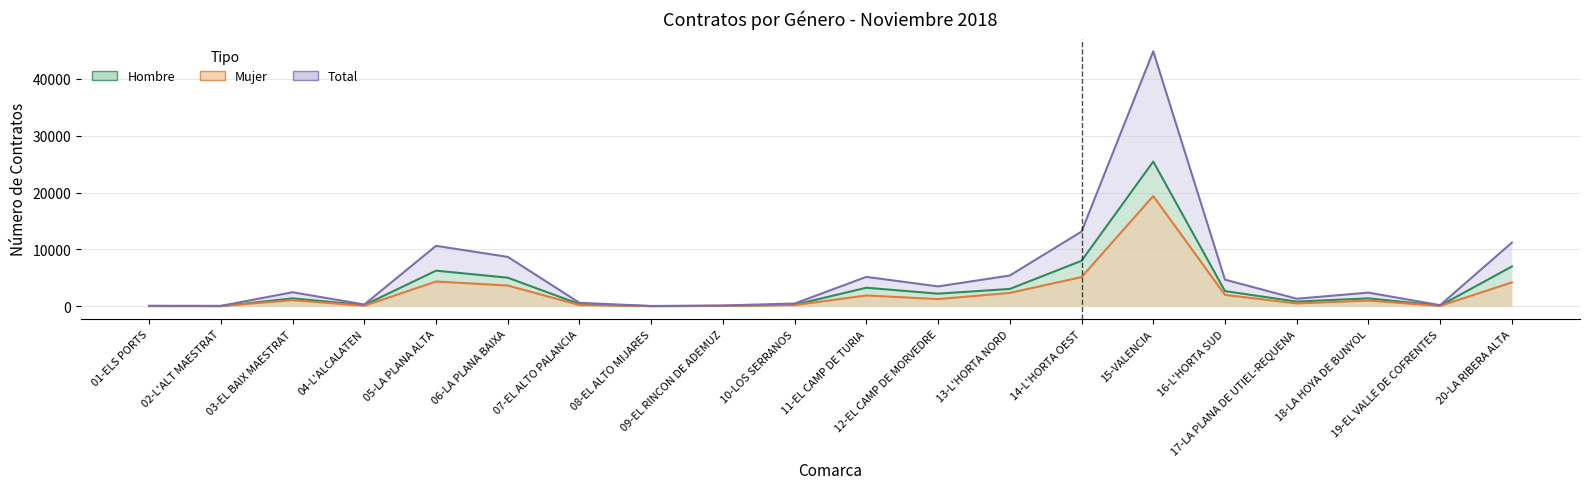

At which category does Total reach its first local peak?

03-EL BAIX MAESTRAT